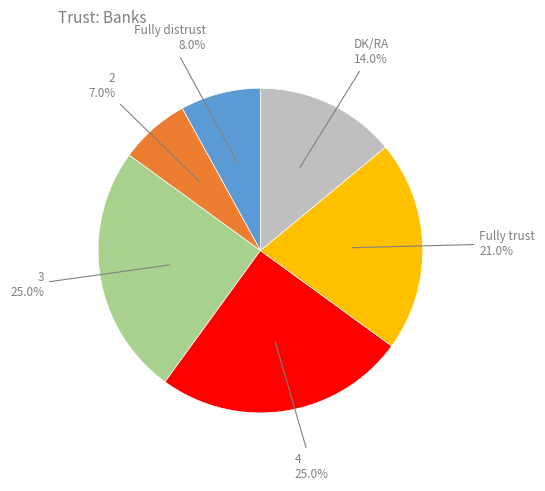

Is there any slice that represents more than half of the pie?

No